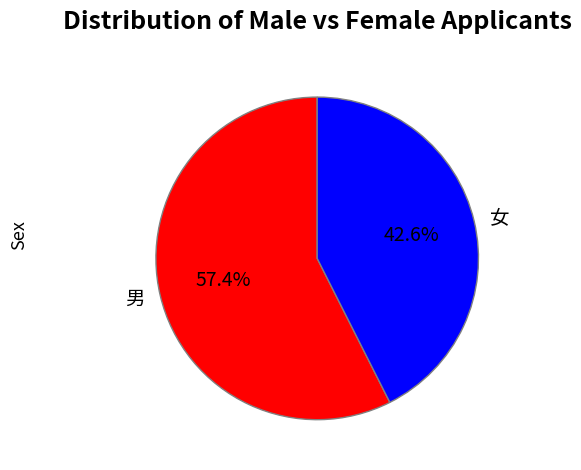

Combined, do 女 and 男 account for over 50%?

Yes